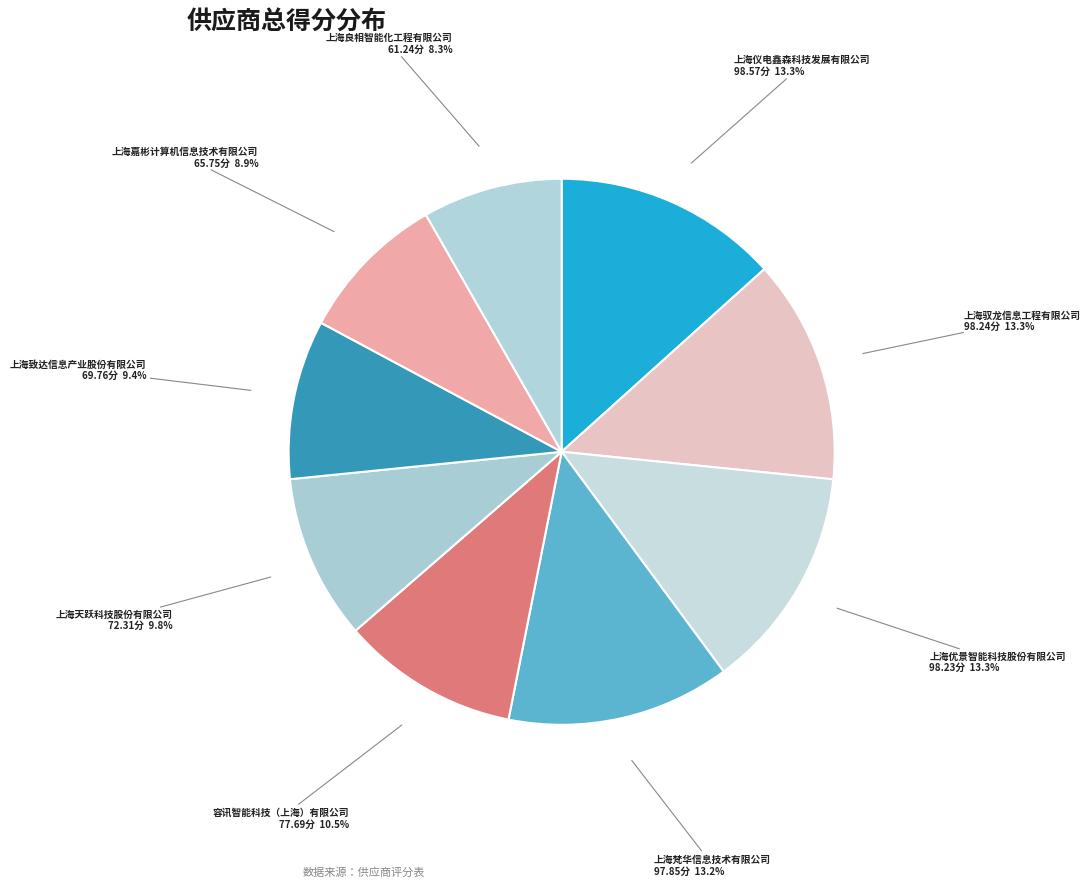

Is there a majority slice in this chart?

No